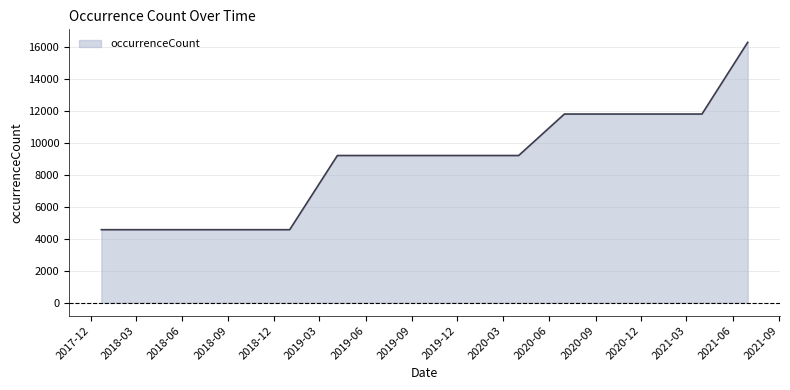

Does the chart display data point markers on the line(s)?

No